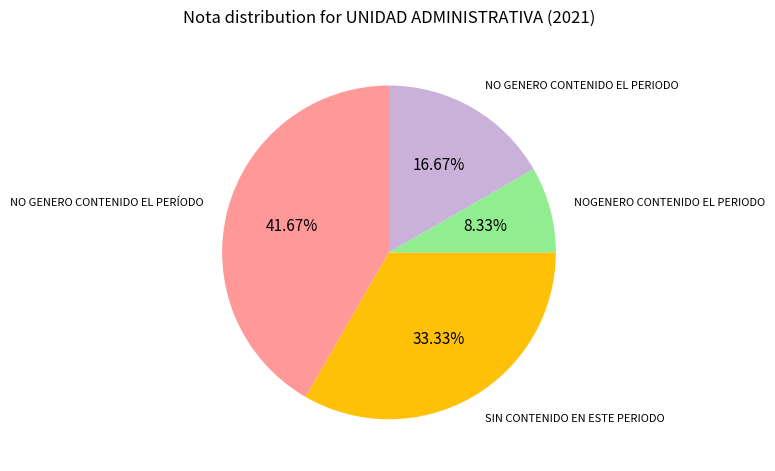

The NO GENERO CONTENIDO EL PERÍODO slice represents 42% of the pie. True or false?

True